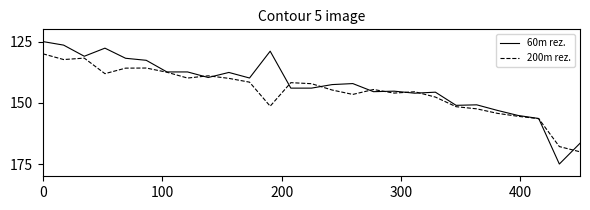

What are all the series names shown in the legend?

60m rez., 200m rez.